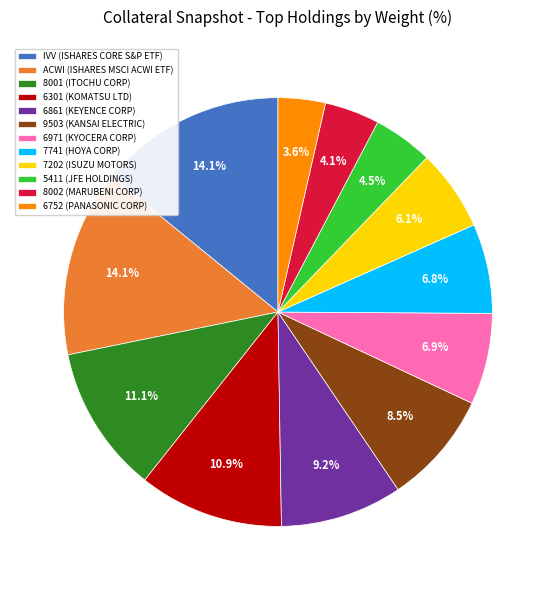

The 6301 (KOMATSU LTD) slice represents 11% of the pie. True or false?

True